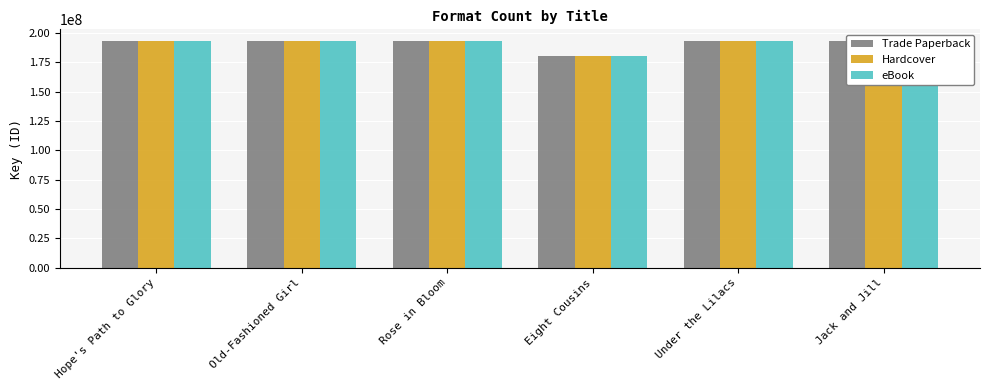

How many categories are shown in the chart?

6